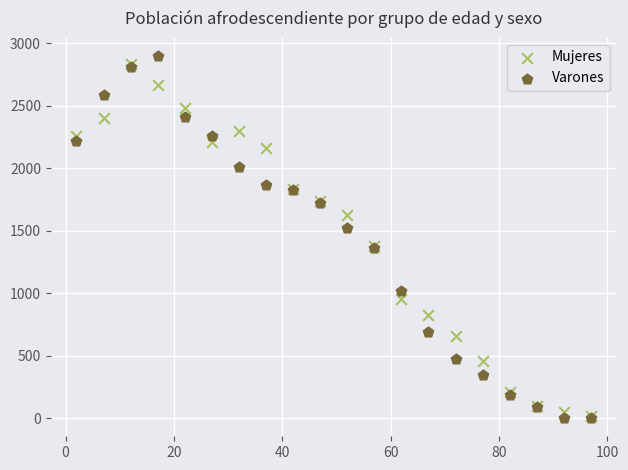

What are all the series names shown in the legend?

Mujeres, Varones